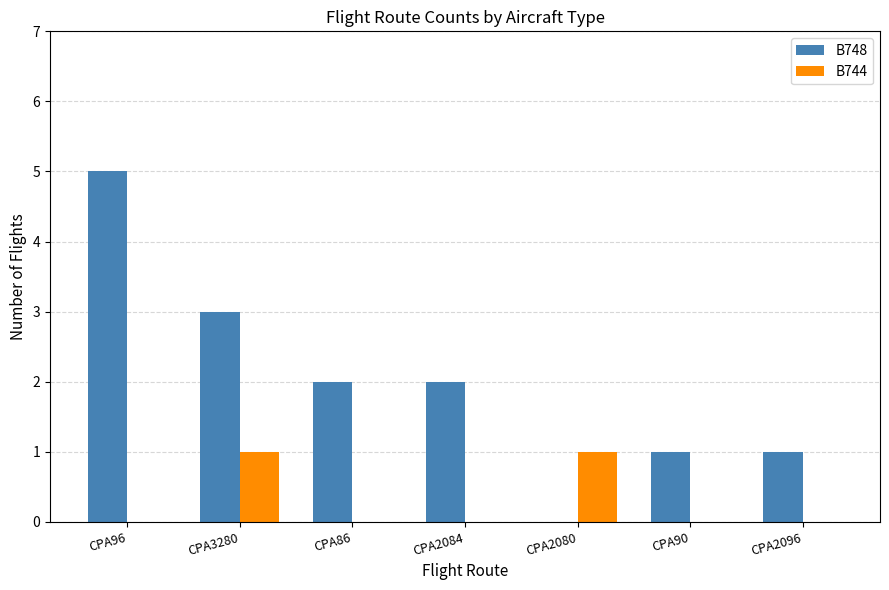

What is the difference between the B744 values at CPA3280 and CPA2084?

1